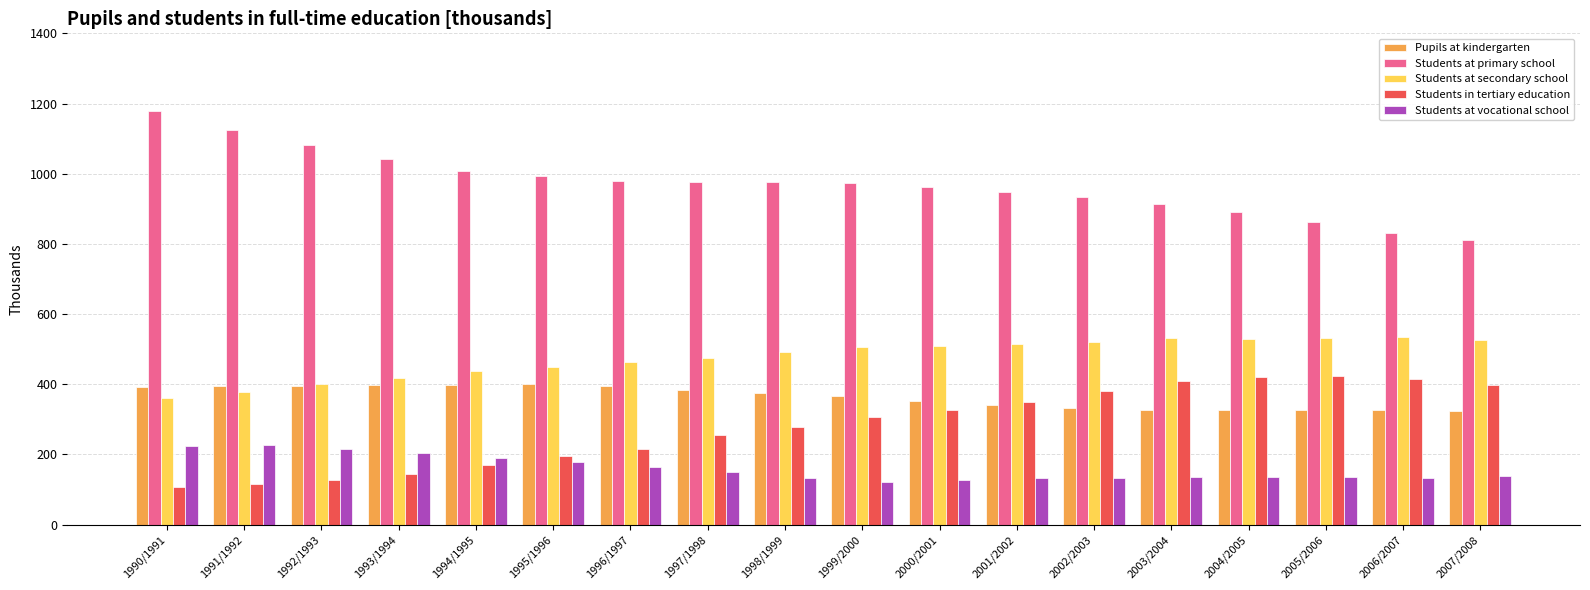

What is the value of the Students at secondary school bar at the 12th from the left?

516.1